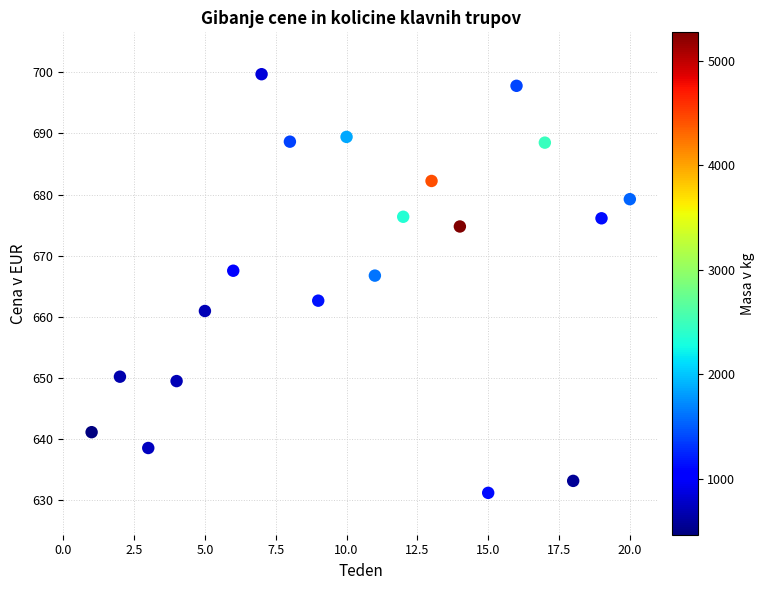

What is the range of Y values (max minus min)?

68.5